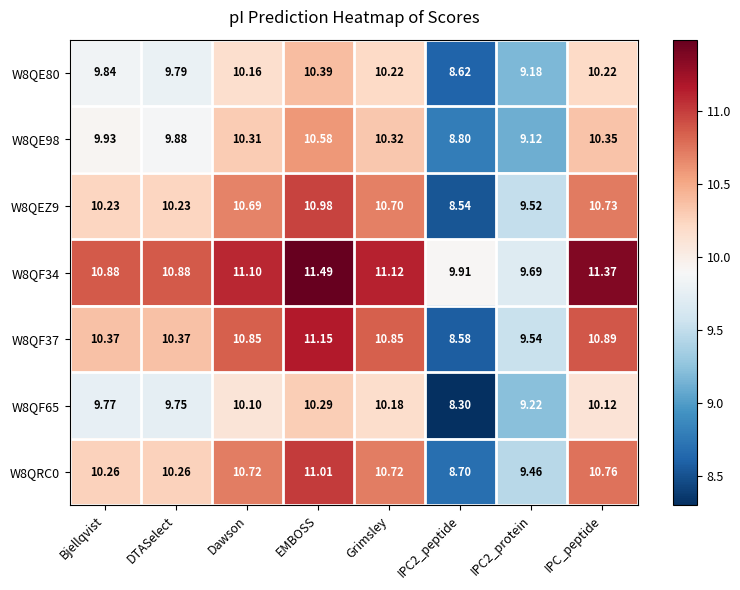

What is the total value across all series at EMBOSS?

75.9